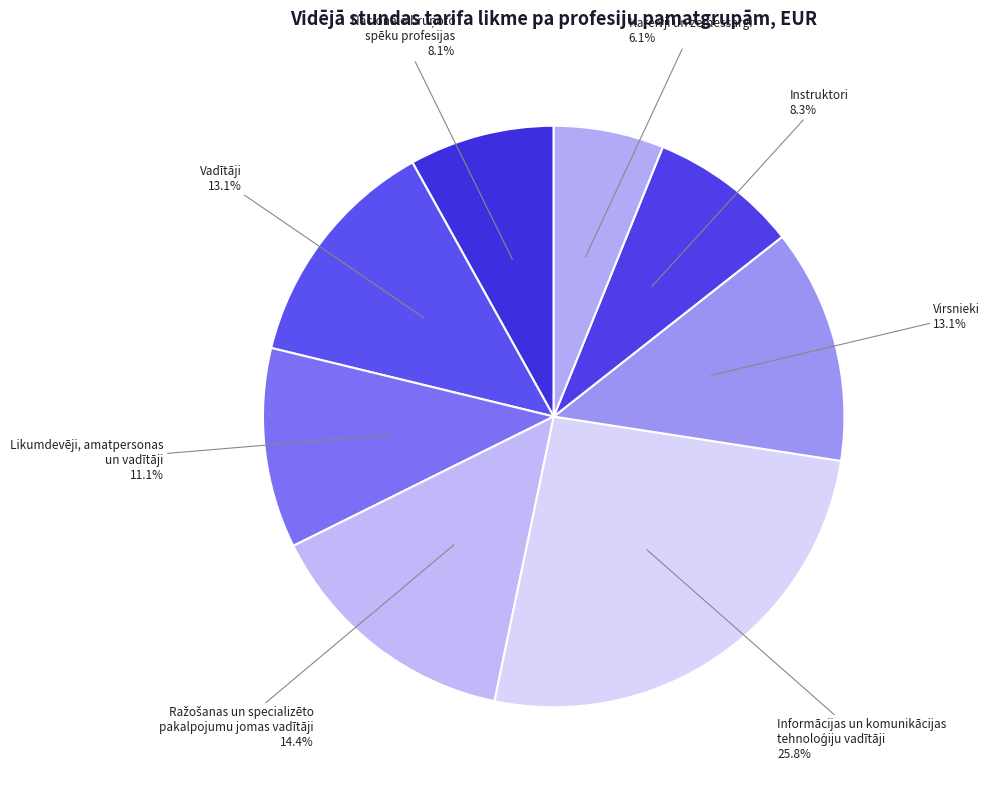

To the nearest percent, what portion does Instruktori represent?

8%